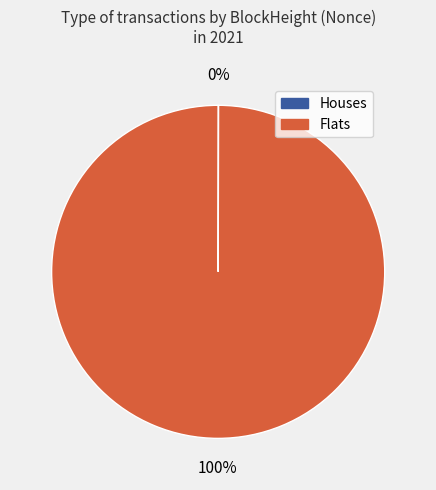

Is there any slice that represents more than half of the pie?

Yes